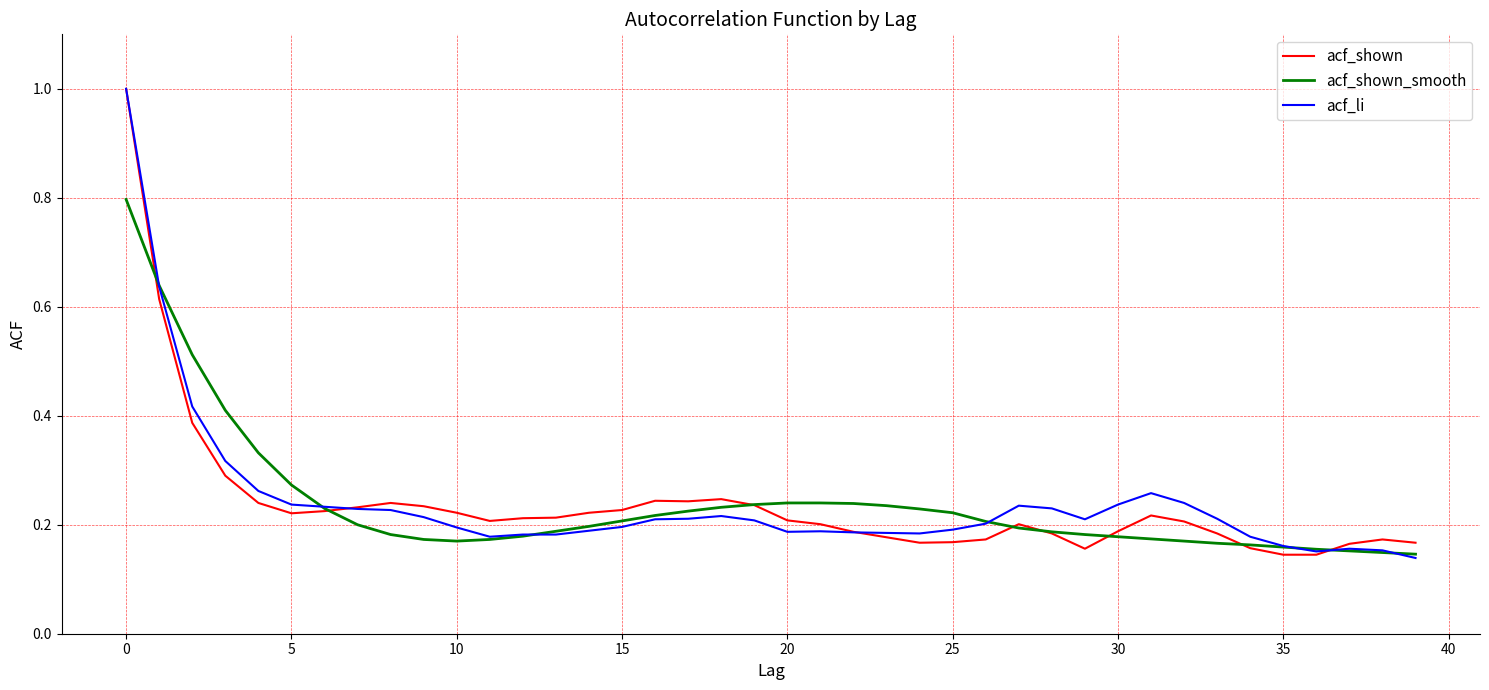

What are all the series names shown in the legend?

acf_shown, acf_shown_smooth, acf_li